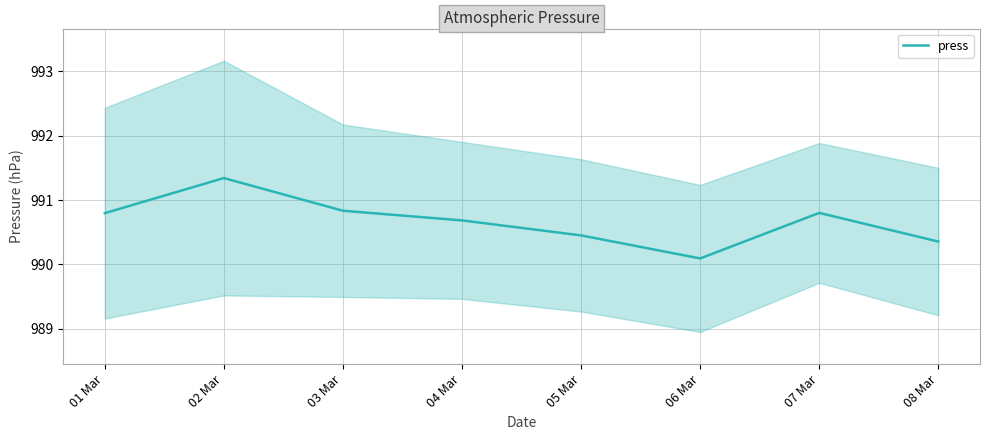

List the labels in order of value, smallest first.

06 Mar, 08 Mar, 05 Mar, 04 Mar, 01 Mar, 07 Mar, 03 Mar, 02 Mar